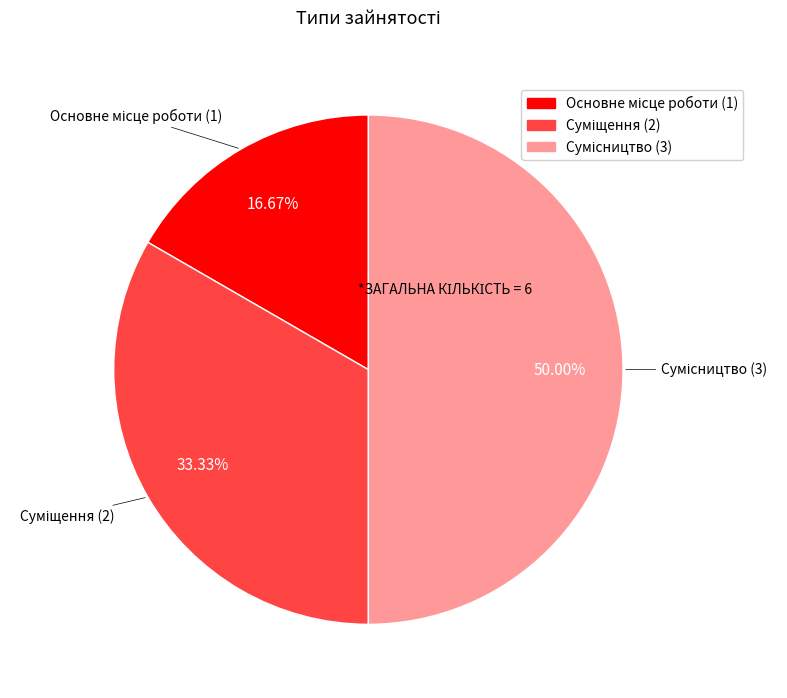

Does Сумісництво account for over 50% of the chart?

No